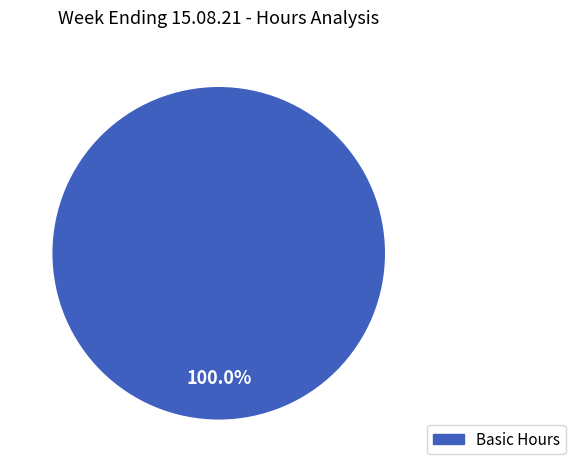

Which slice represents more than half of the pie?

Basic Hours